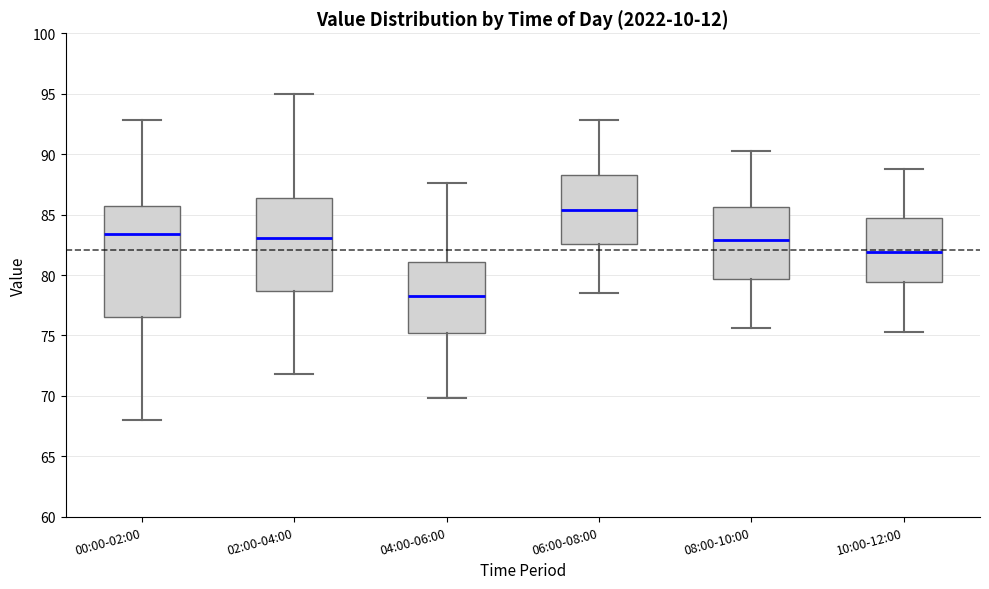

Where is the lower edge of the box for 08:00-10:00 on the y-axis? The values are not printed on the chart, so give them approximately, as read against the axis.

79.5